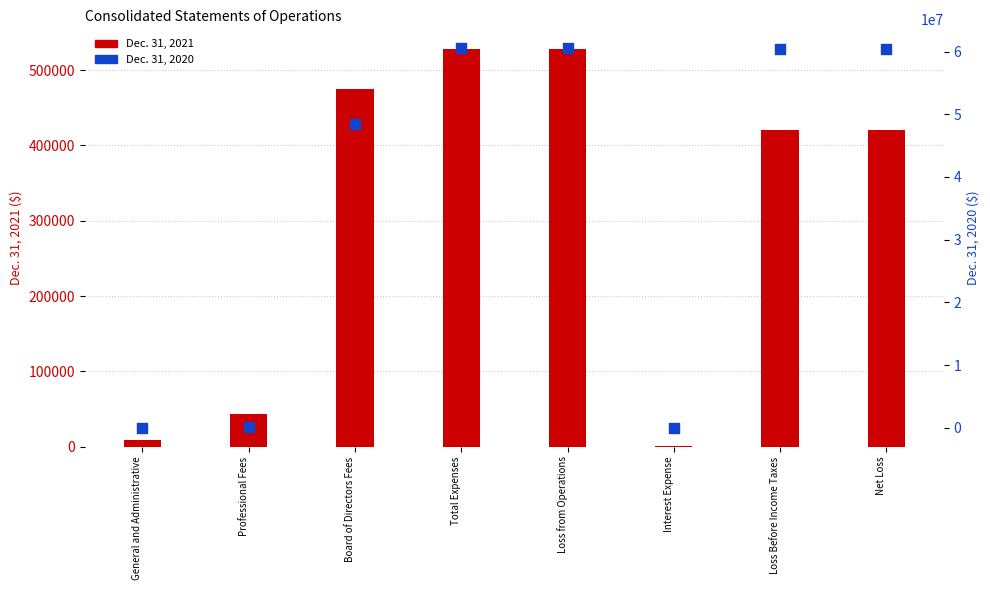

Which series has the largest Y range (max minus min)?

Dec. 31, 2020